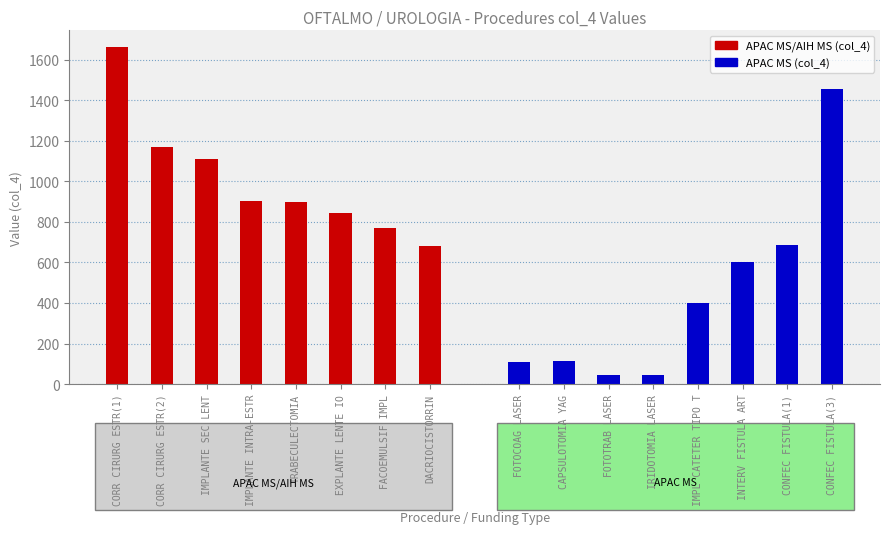

What is the sum of the APAC MS/AIH MS (col_4) values at CORR CIRURG ESTR(1) and FACOEMULSIF IMPL?

2433.4